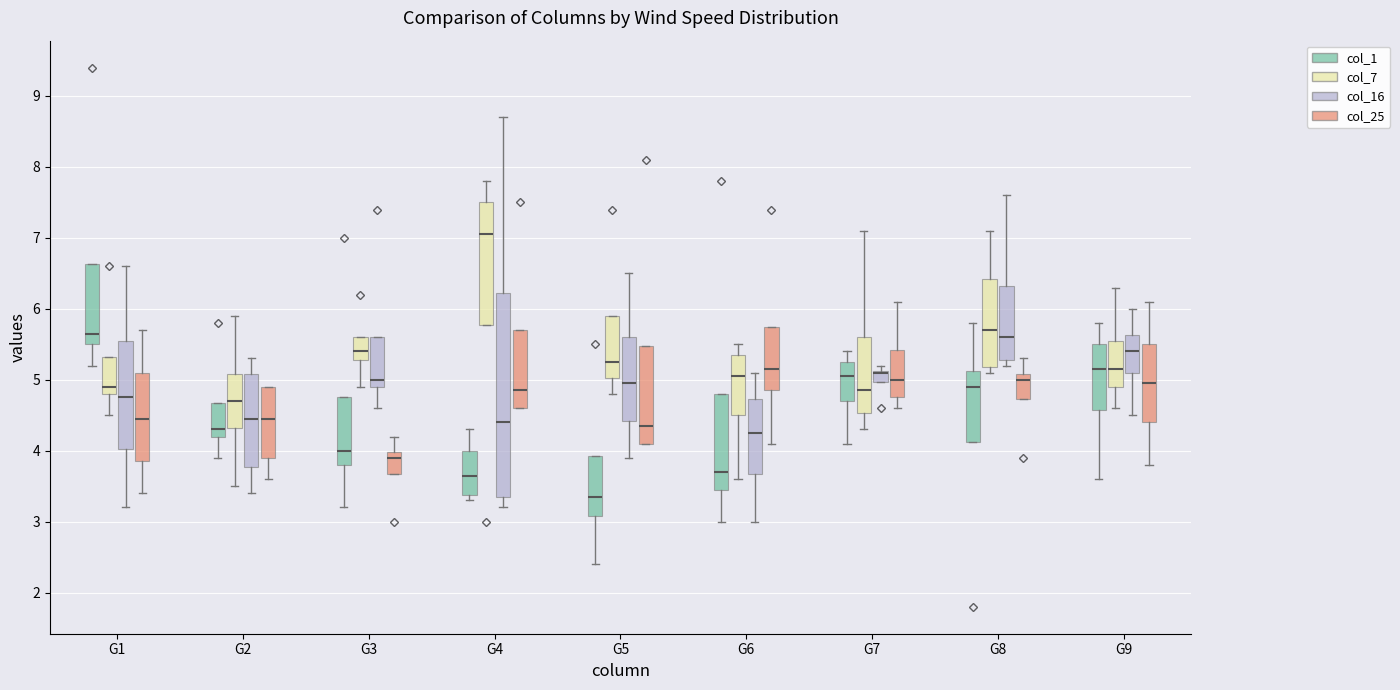

Reading left to right, transcribe this box plot: for each box, give where its median line is, the range the box spans, and where its two whiskers end, as read against the y-axis. The values are not printed on the chart, so give them approximately, as read against the axis.

G1 (col_1): median 5.7, box 5.5 to 6.6, whiskers 5.2 to 6.6
G1 (col_7): median 4.9, box 4.8 to 5.3, whiskers 4.5 to 5.3
G1 (col_16): median 4.8, box 4.0 to 5.6, whiskers 3.2 to 6.6
G1 (col_25): median 4.5, box 3.9 to 5.1, whiskers 3.4 to 5.7
G2 (col_1): median 4.3, box 4.2 to 4.7, whiskers 3.9 to 4.7
G2 (col_7): median 4.7, box 4.3 to 5.1, whiskers 3.5 to 5.9
G2 (col_16): median 4.5, box 3.8 to 5.1, whiskers 3.4 to 5.3
G2 (col_25): median 4.5, box 3.9 to 4.9, whiskers 3.6 to 4.9
G3 (col_1): median 4.0, box 3.8 to 4.8, whiskers 3.2 to 4.8
G3 (col_7): median 5.4, box 5.3 to 5.6, whiskers 4.9 to 5.6
G3 (col_16): median 5.0, box 4.9 to 5.6, whiskers 4.6 to 5.6
G3 (col_25): median 3.9, box 3.7 to 4.0, whiskers 3.7 to 4.2
G4 (col_1): median 3.7, box 3.4 to 4.0, whiskers 3.3 to 4.3
G4 (col_7): median 7.1, box 5.8 to 7.5, whiskers 5.8 to 7.8
G4 (col_16): median 4.4, box 3.4 to 6.2, whiskers 3.2 to 8.7
G4 (col_25): median 4.9, box 4.6 to 5.7, whiskers 4.6 to 5.7
G5 (col_1): median 3.4, box 3.1 to 3.9, whiskers 2.4 to 3.9
G5 (col_7): median 5.3, box 5.0 to 5.9, whiskers 4.8 to 5.9
G5 (col_16): median 5.0, box 4.4 to 5.6, whiskers 3.9 to 6.5
G5 (col_25): median 4.4, box 4.1 to 5.5, whiskers 4.1 to 5.5
G6 (col_1): median 3.7, box 3.5 to 4.8, whiskers 3.0 to 4.8
G6 (col_7): median 5.1, box 4.5 to 5.4, whiskers 3.6 to 5.5
G6 (col_16): median 4.3, box 3.7 to 4.7, whiskers 3.0 to 5.1
G6 (col_25): median 5.2, box 4.9 to 5.8, whiskers 4.1 to 5.8
G7 (col_1): median 5.1, box 4.7 to 5.3, whiskers 4.1 to 5.4
G7 (col_7): median 4.9, box 4.5 to 5.6, whiskers 4.3 to 7.1
G7 (col_16): median 5.1 (drawn on the box's upper edge), box 5.0 to 5.1, whiskers 5.0 to 5.2
G7 (col_25): median 5.0, box 4.8 to 5.4, whiskers 4.6 to 6.1
G8 (col_1): median 4.9, box 4.1 to 5.1, whiskers 4.1 to 5.8
G8 (col_7): median 5.7, box 5.2 to 6.4, whiskers 5.1 to 7.1
G8 (col_16): median 5.6, box 5.3 to 6.3, whiskers 5.2 to 7.6
G8 (col_25): median 5.0, box 4.7 to 5.1, whiskers 4.7 to 5.3
G9 (col_1): median 5.2, box 4.6 to 5.5, whiskers 3.6 to 5.8
G9 (col_7): median 5.2, box 4.9 to 5.6, whiskers 4.6 to 6.3
G9 (col_16): median 5.4, box 5.1 to 5.6, whiskers 4.5 to 6.0
G9 (col_25): median 5.0, box 4.4 to 5.5, whiskers 3.8 to 6.1